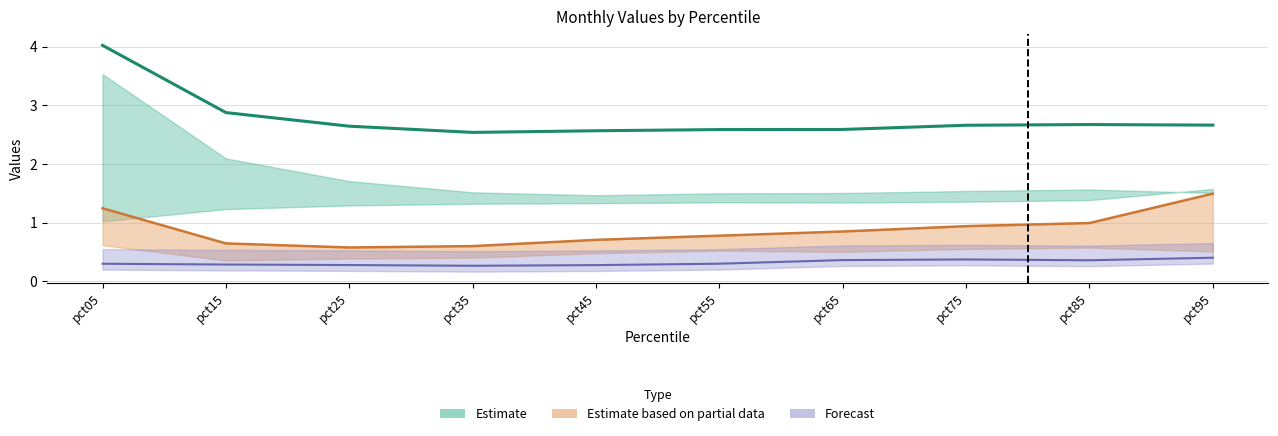

The value of Mar at pct35 is 0.9. True or false?

False